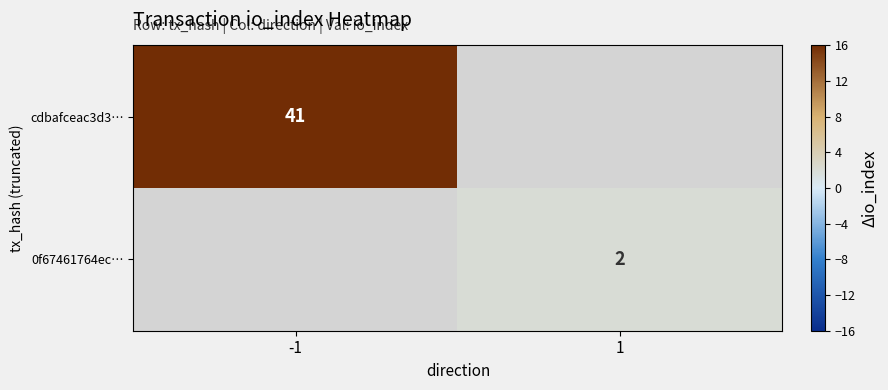

Count the number of categories in the chart.

2